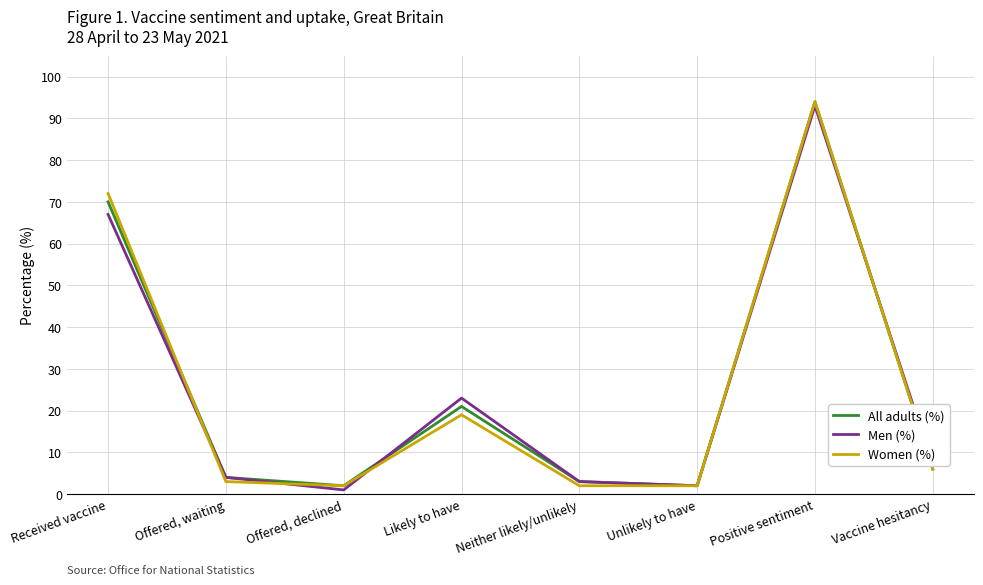

What is the difference between the Men (%) values at Offered, waiting and Likely to have?

19